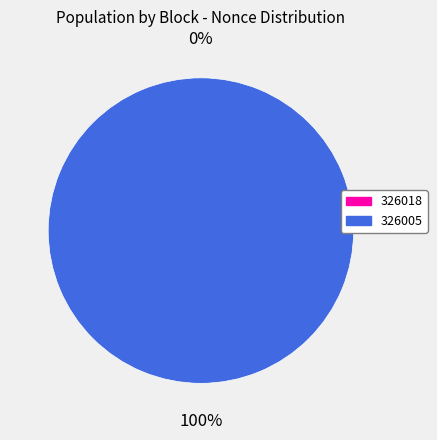

What is the smallest slice in the pie chart?

326018